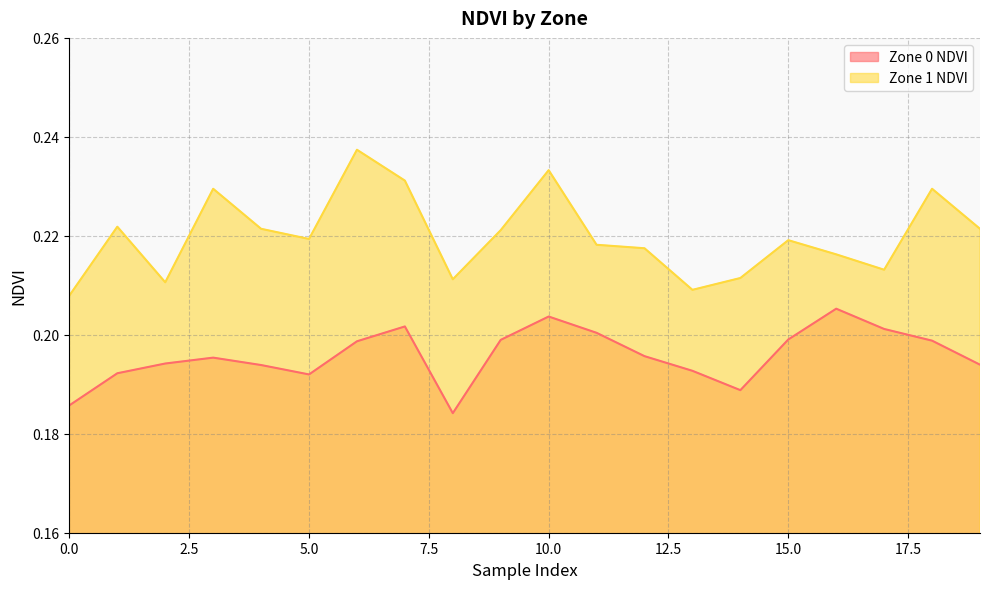

Is the value of Zone 1 NDVI at 19 greater than the value of Zone 0 NDVI at 13?

Yes